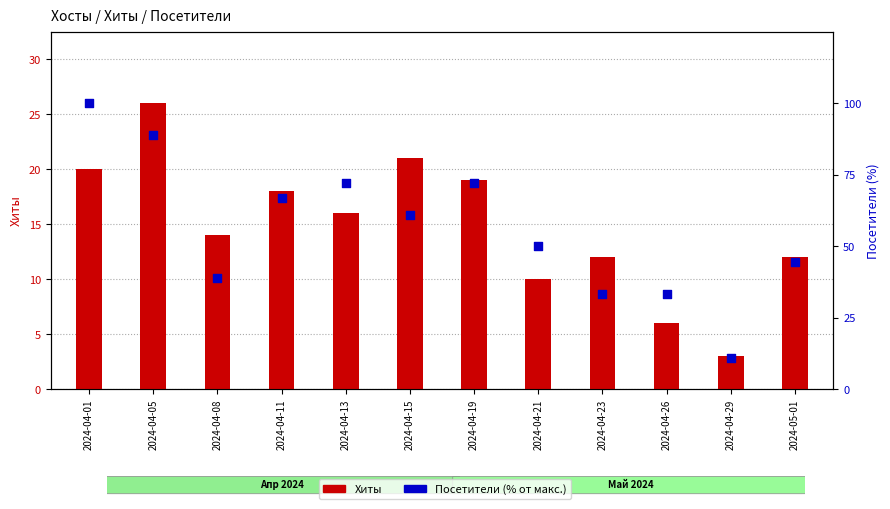

Is the value of Посетители (%) at 2024-04-21 greater than the value of Хиты at 2024-04-08?

Yes